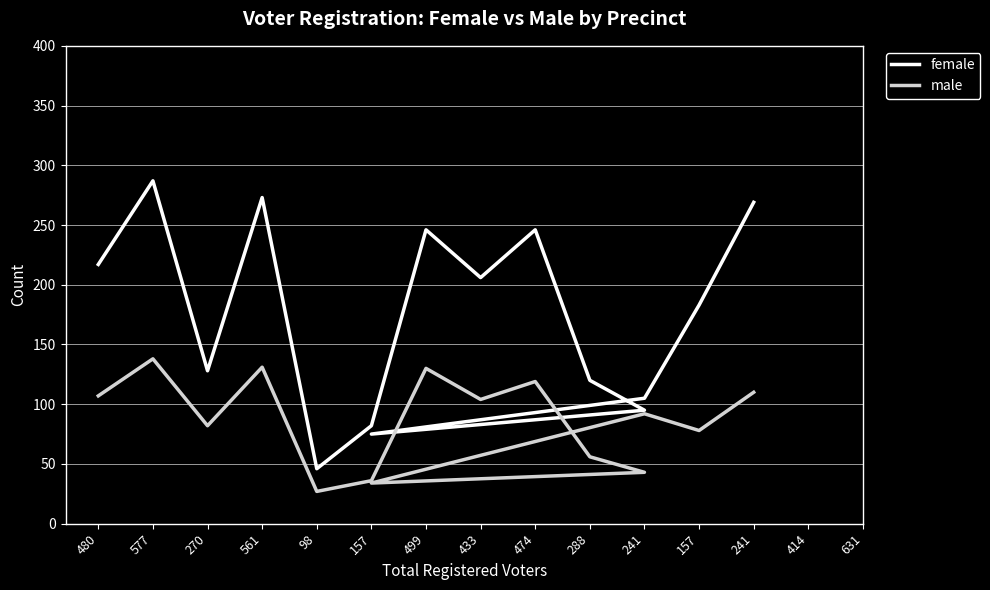

Count the number of data series in this chart.

2